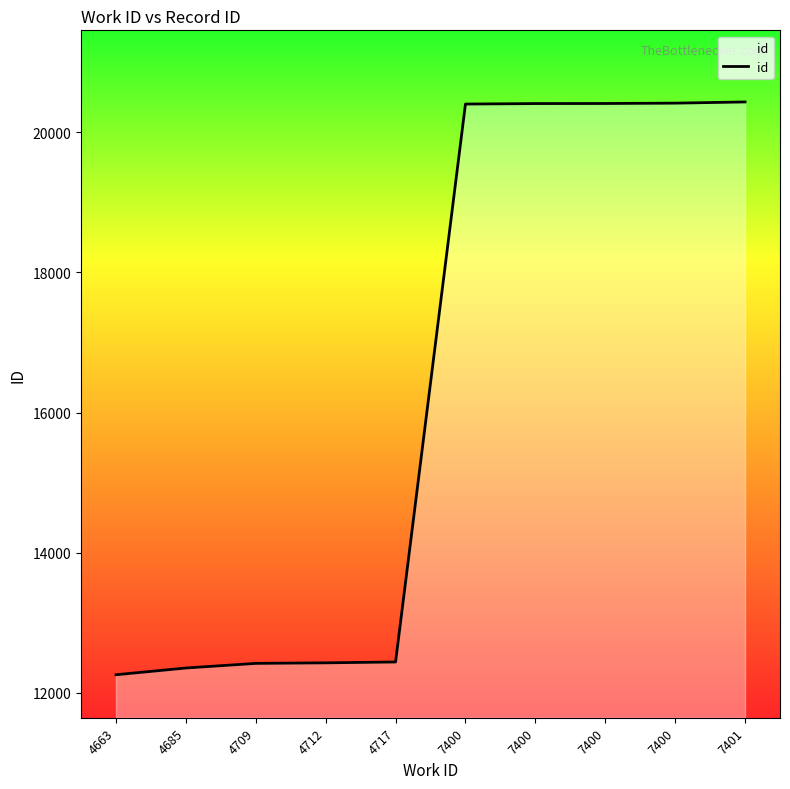

What is the difference between the maximum and minimum values?

8169